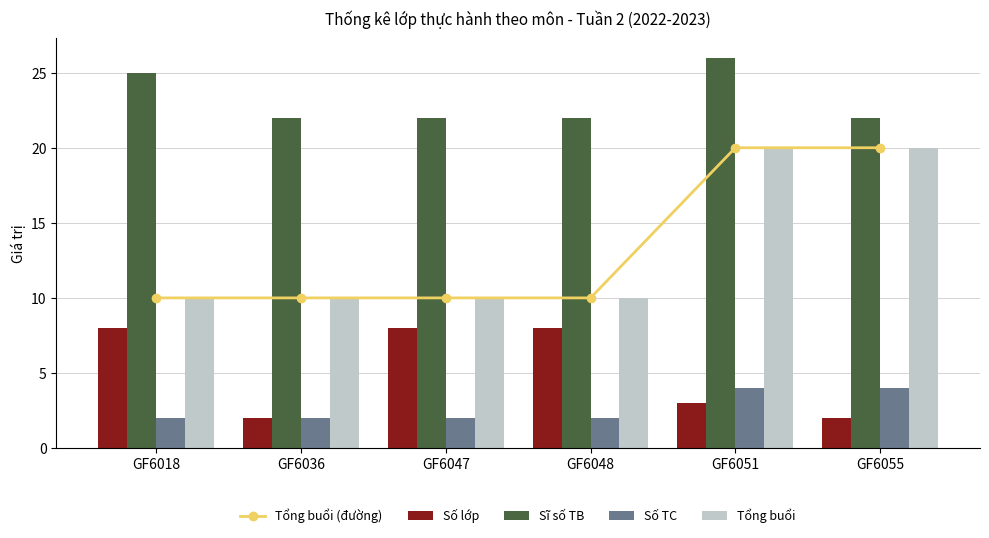

How many series are shown in this chart?

5